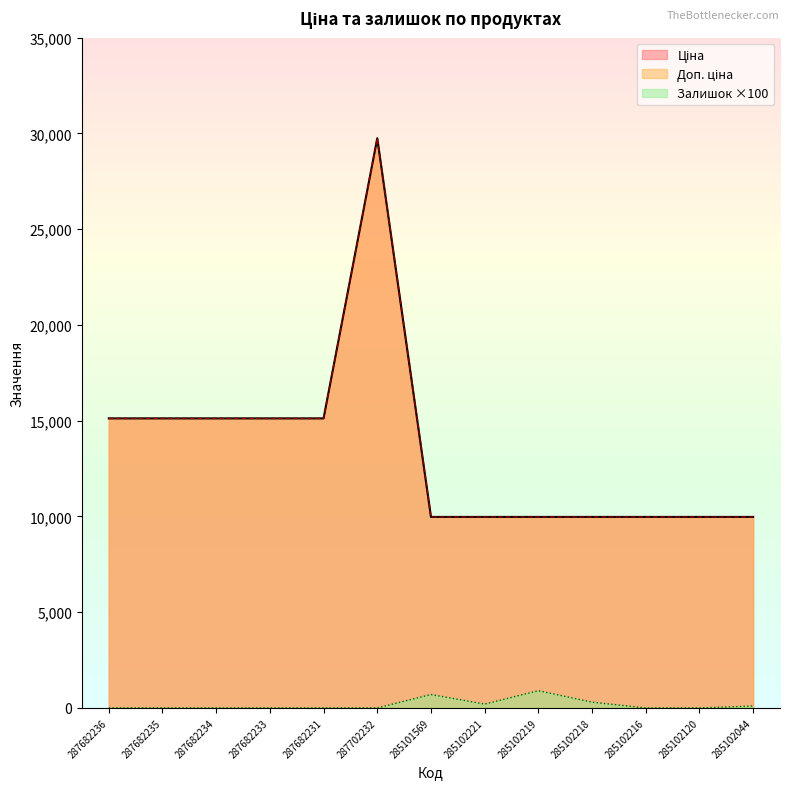

What is the sum of all Залишок values?

2200.0